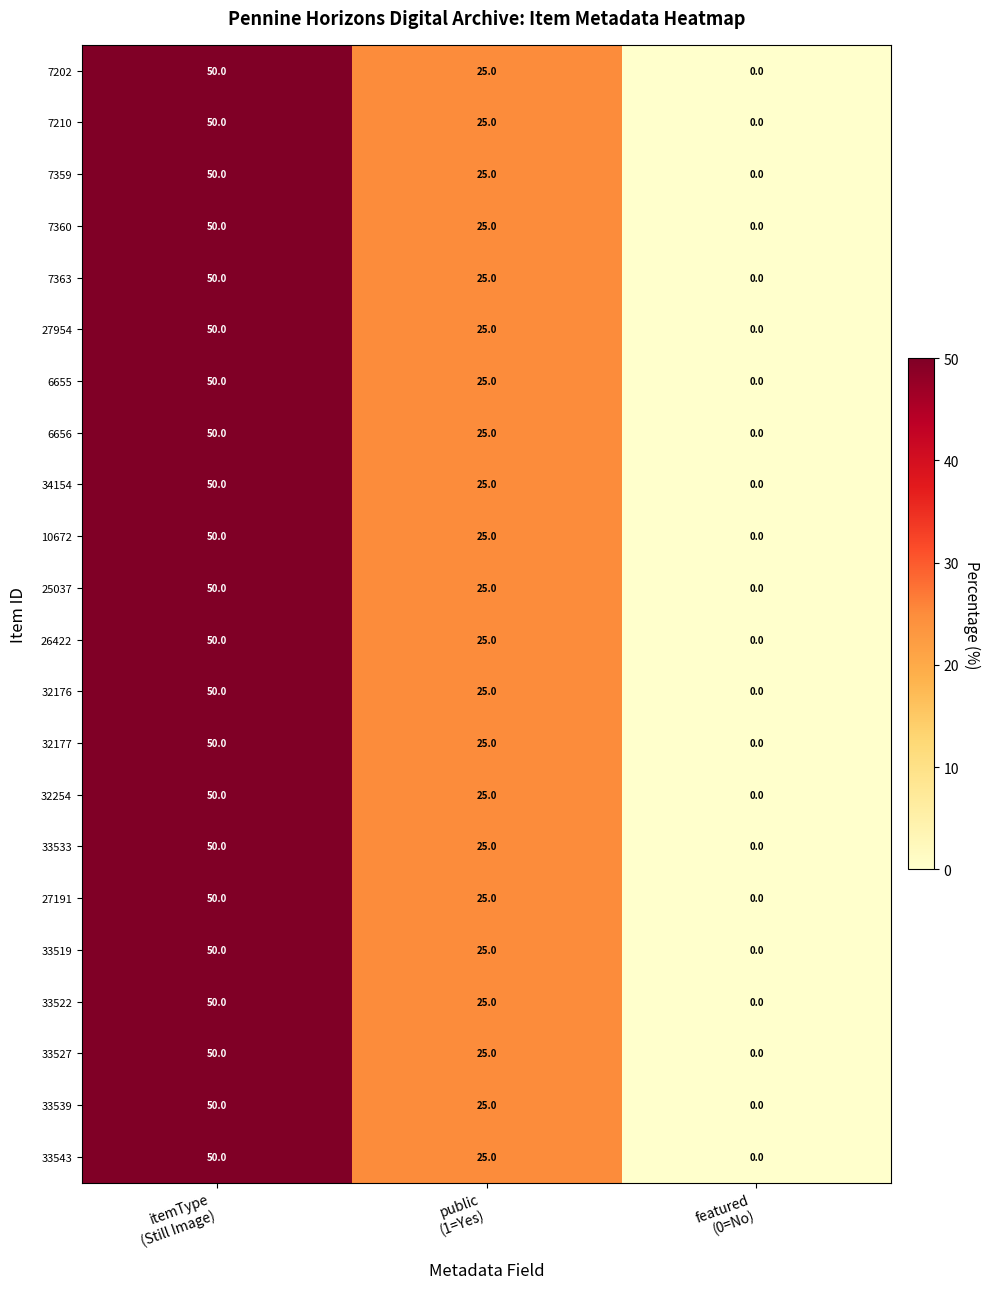

How many 7202 values are between 0 and 50?

3